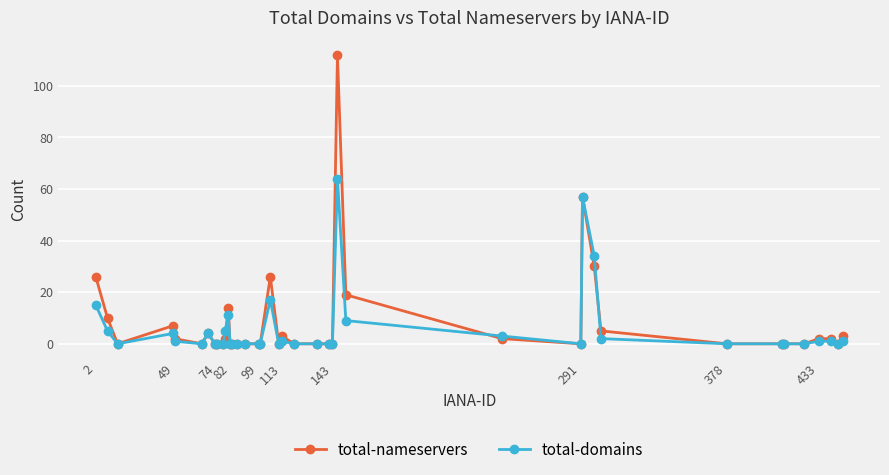

Does the chart have visible grid lines?

Yes